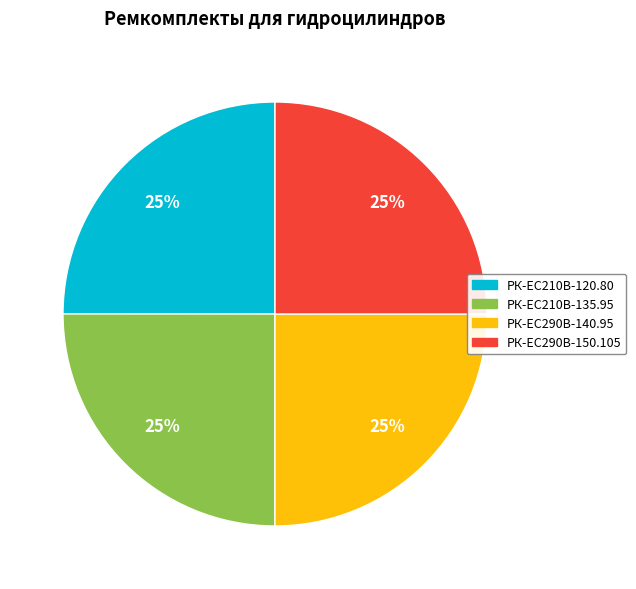

What percentage is the РК-ЕС290В-140.95 slice, to the nearest percent?

25%